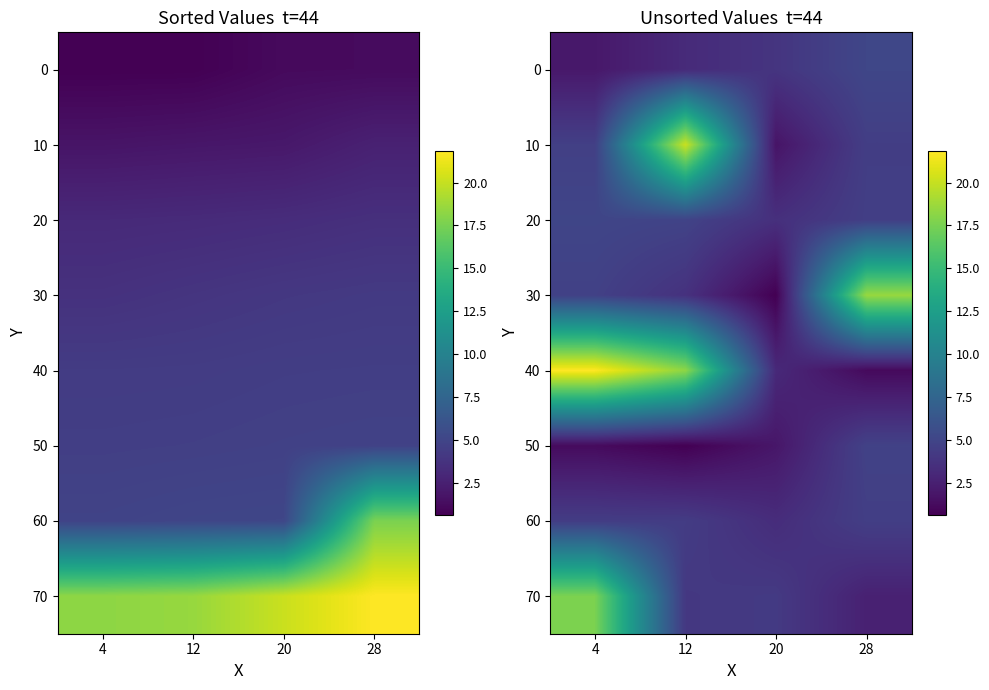

The 40 series shows 1.2 at 28. True or false?

True